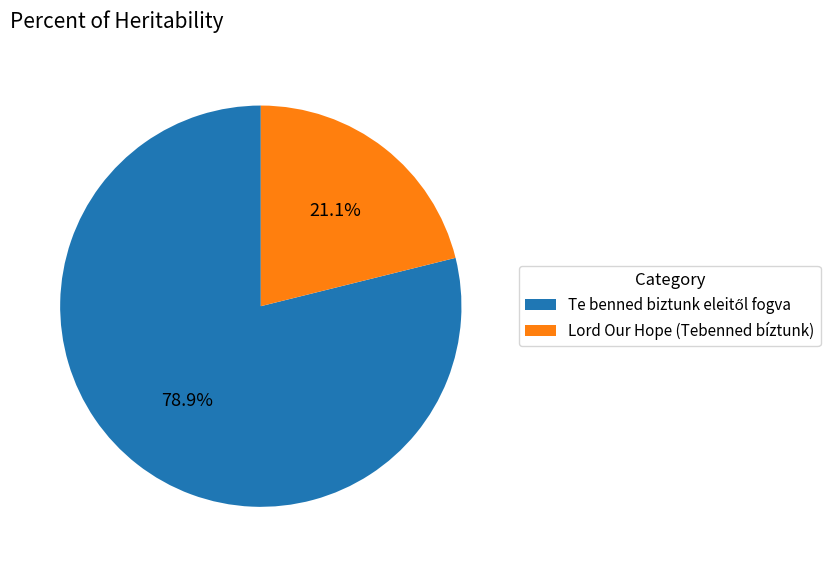

Which category has the smallest portion of the pie?

Lord Our Hope (Tebenned bíztunk)